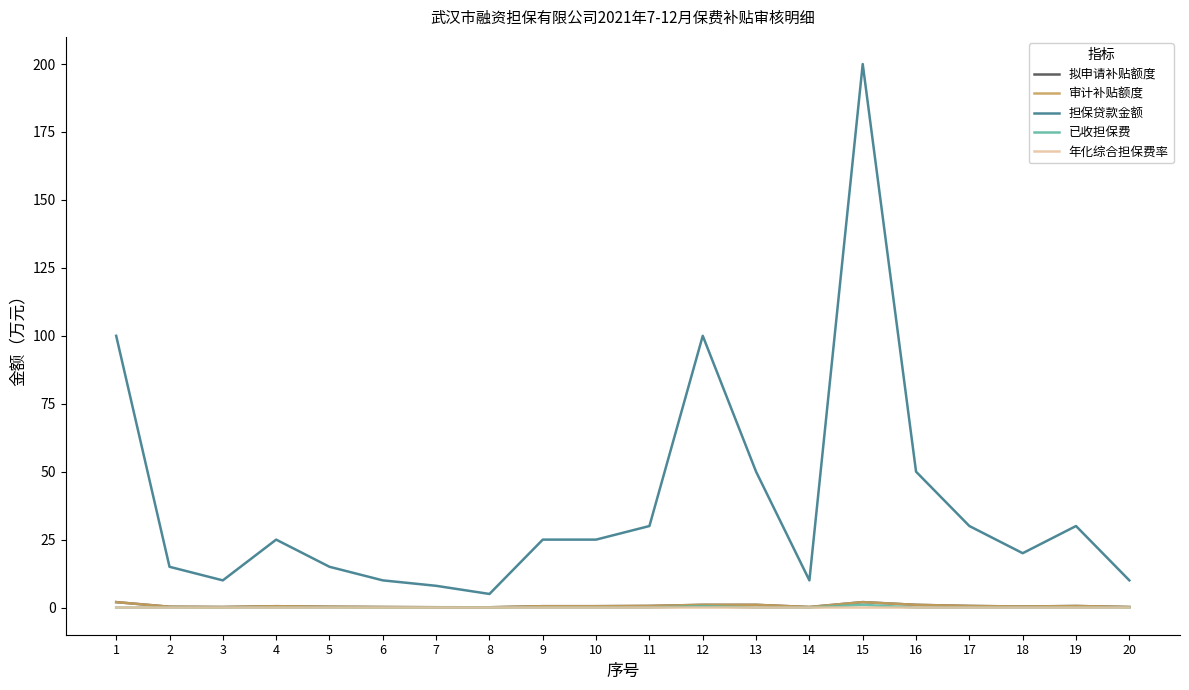

How many 年化综合担保费率 values are between 0 and 1?

20